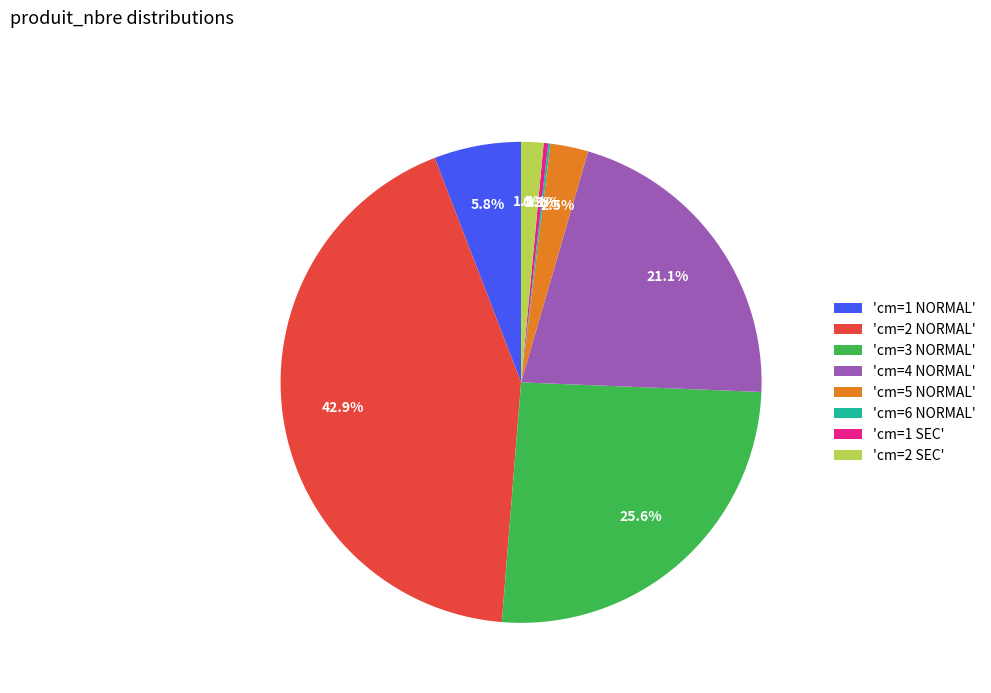

What portion of the pie excludes 'cm=5 NORMAL'?

97.5%